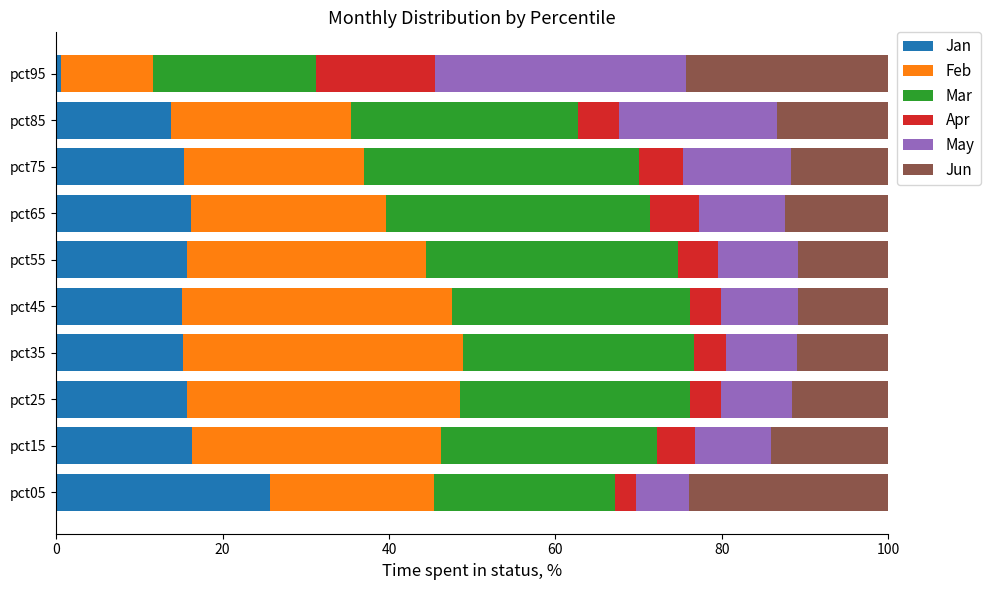

What are all the series names shown in the legend?

Jan, Feb, Mar, Apr, May, Jun